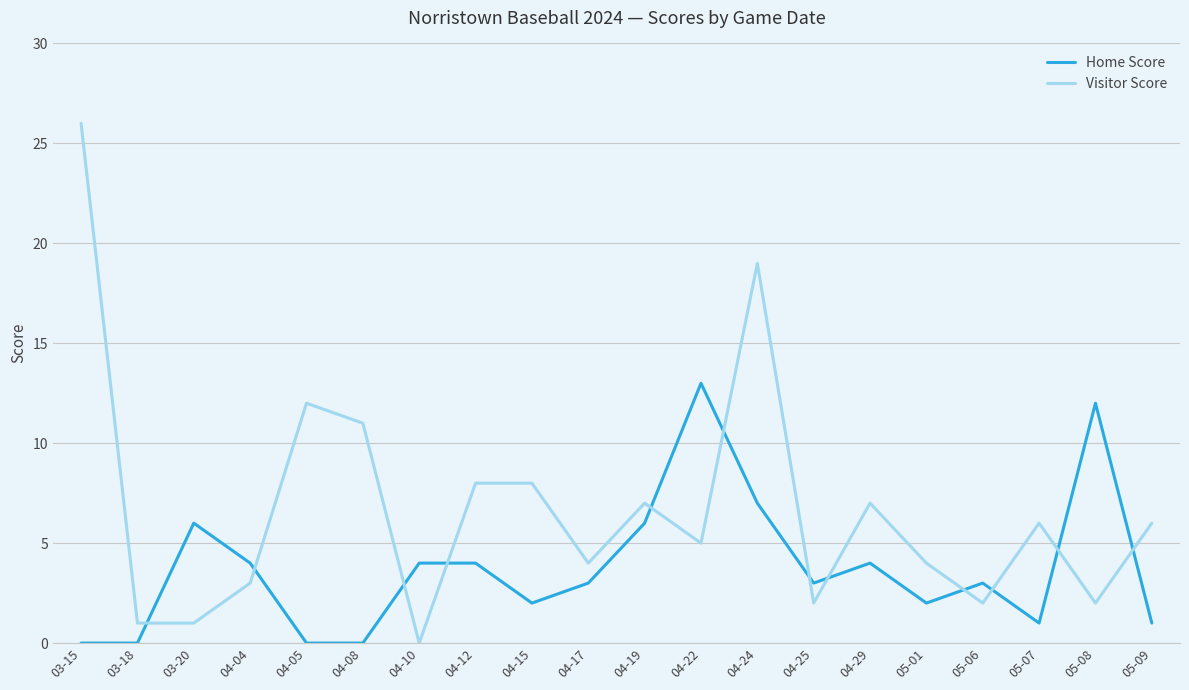

What position from the left is 03-20?

3